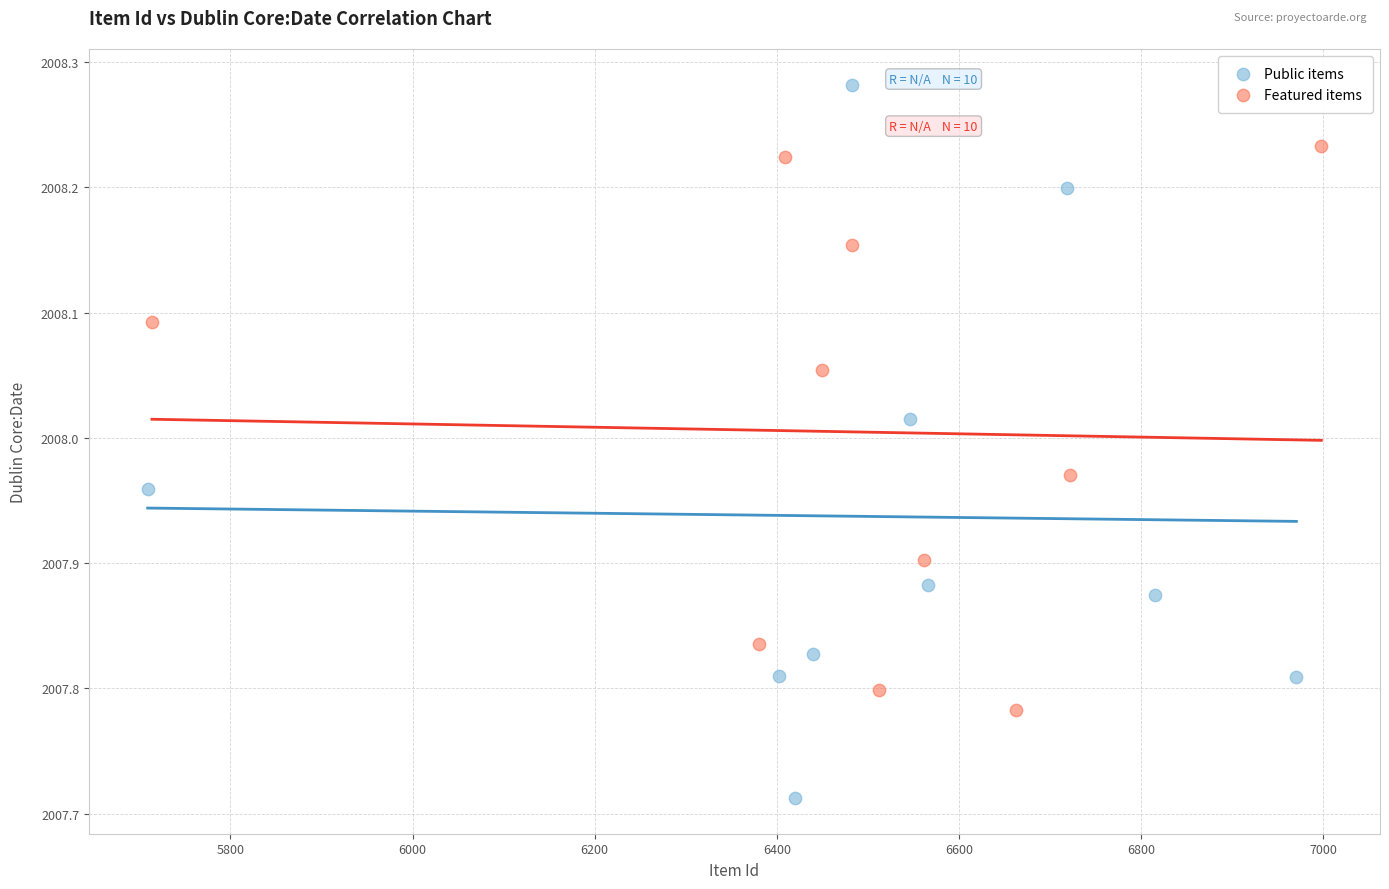

Which series reaches the maximum Y coordinate?

Public items